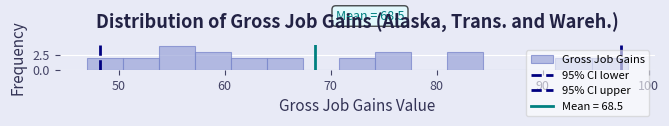

Around what value on the x-axis is the tallest bar? Give the approximate position of its centre, as read against the axis.

56